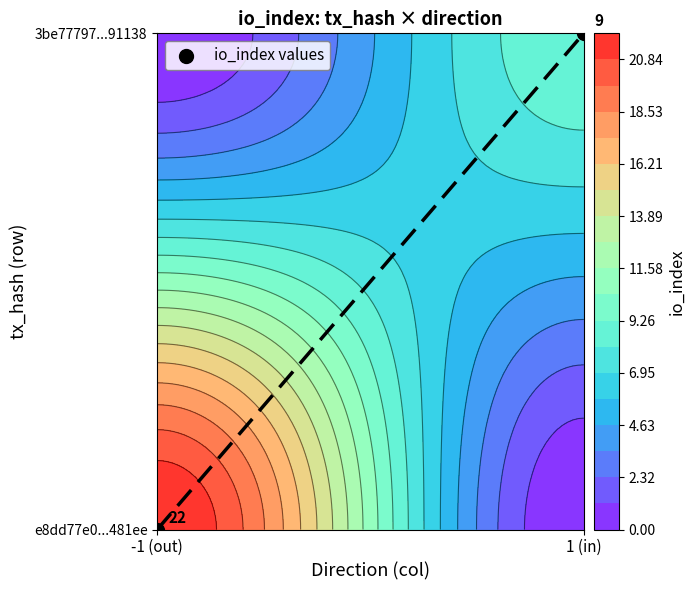

How many series are shown in this chart?

1